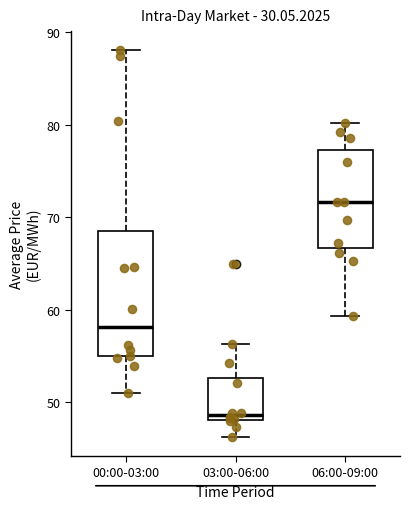

Comparing the boxes themselves (not the whiskers), which one is the tallest?

00:00-03:00